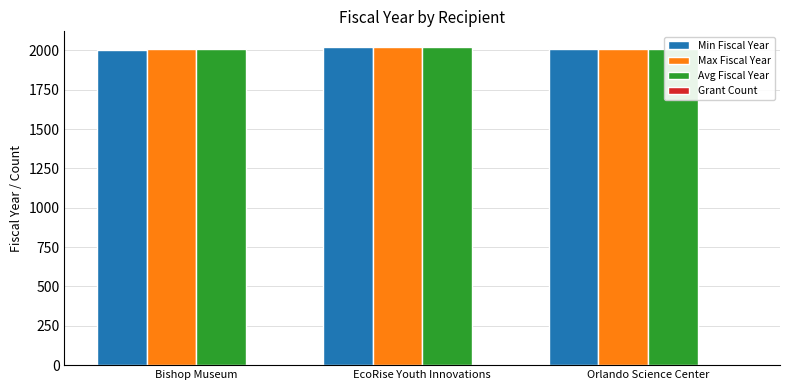

Does the chart contain stacked bars?

No